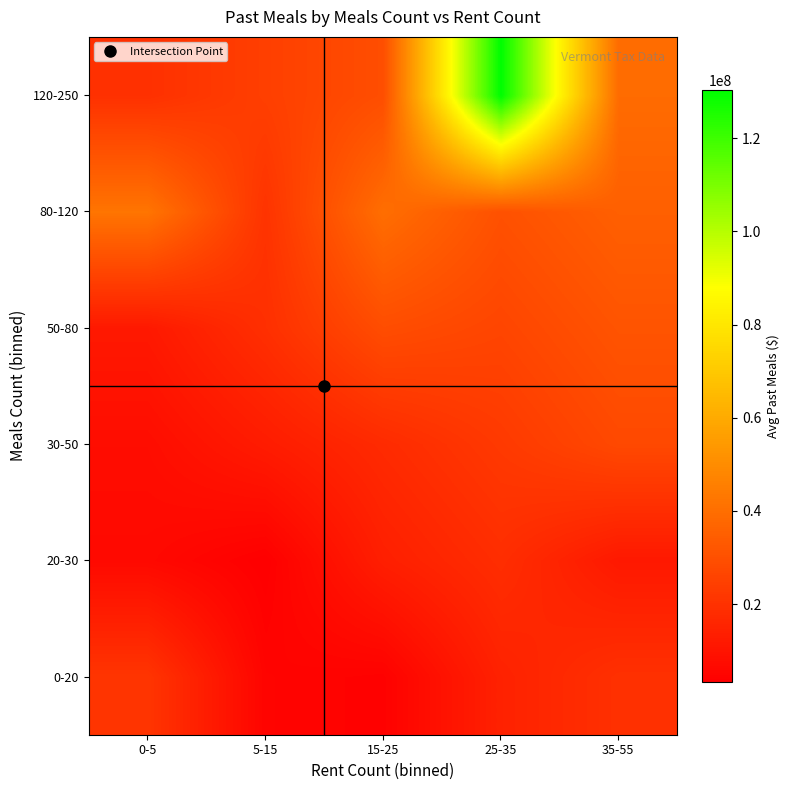

Which series has the largest total across all categories?

120-250